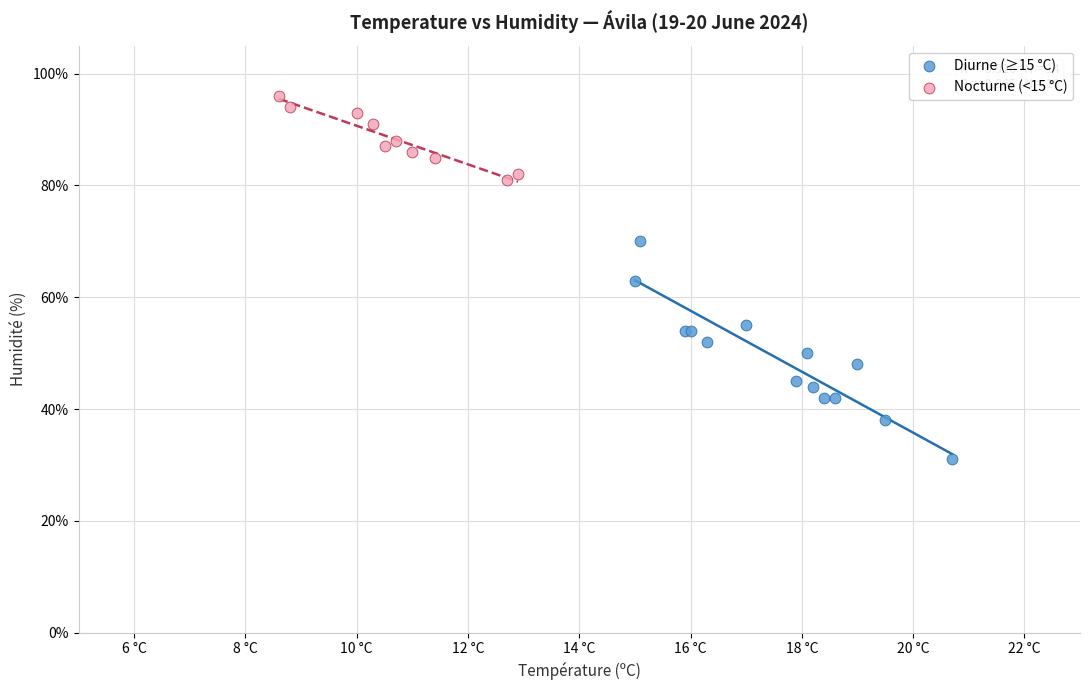

Which series contains the highest Y value?

Nocturne (<15 °C)